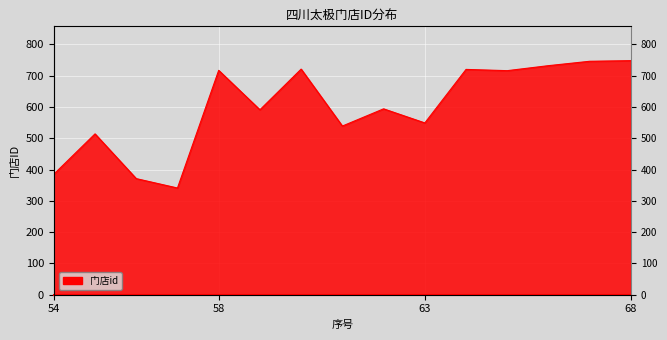

What is the sum of the values at 64 and 56?

1091